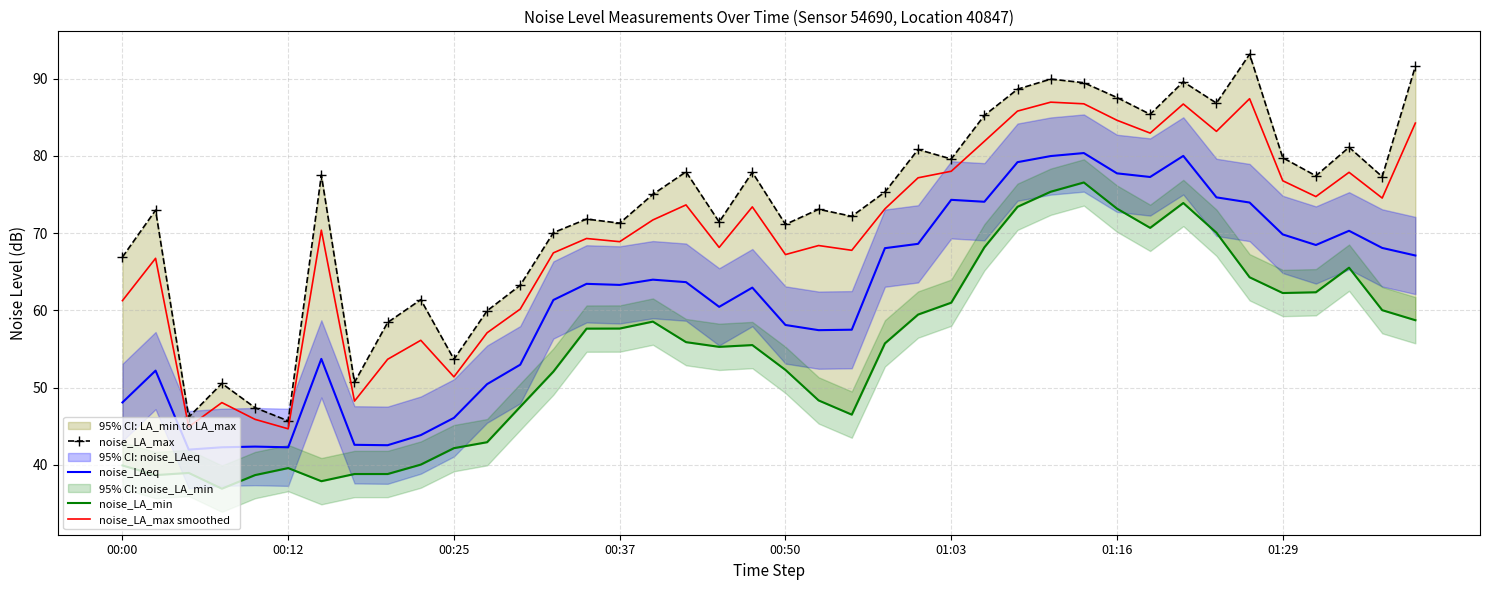

What is the spread (max minus min) of values at 22?

25.7